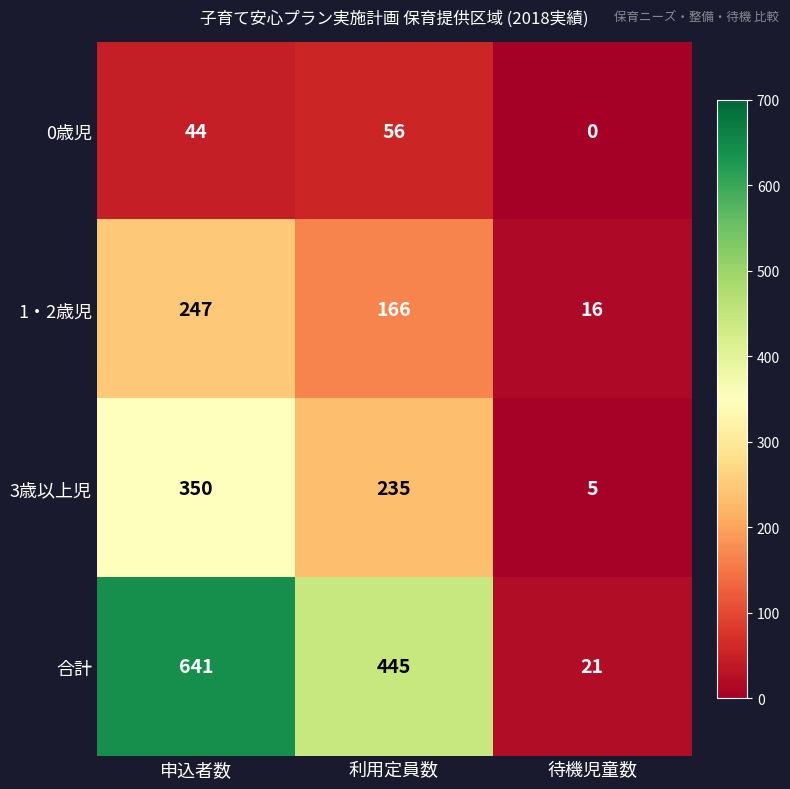

At which label is 1・2歳児 closest to 131?

利用定員数